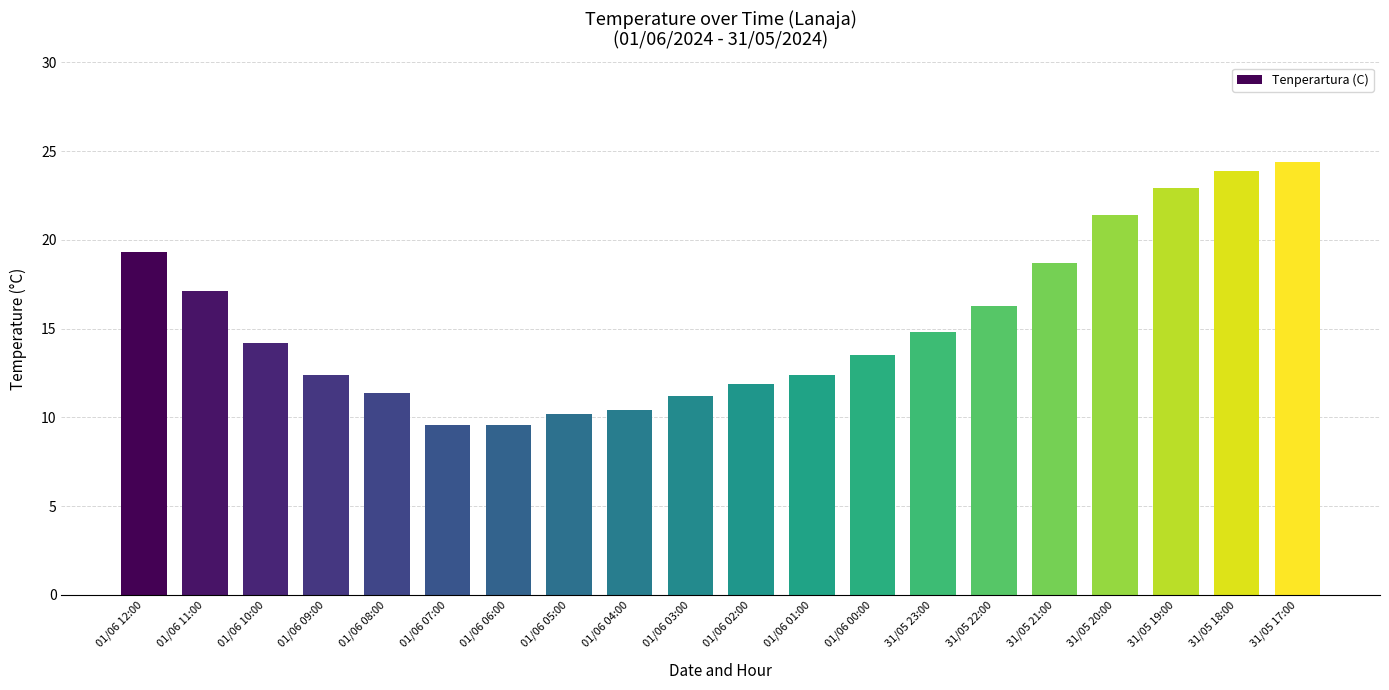

What is the maximum value shown in the chart?

24.4